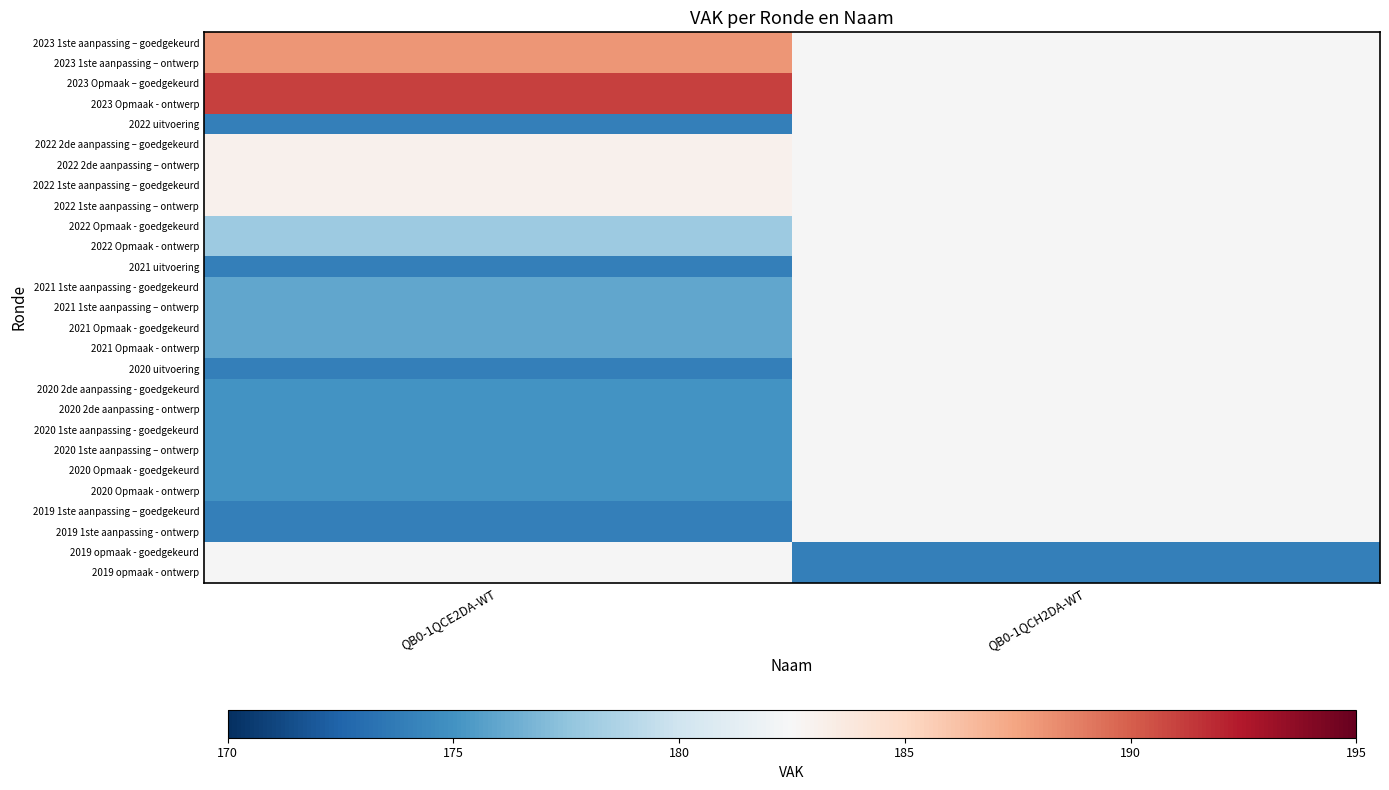

At QB0-1QCH2DA-WT, list the series in order from smallest to largest.

2023 1ste aanpassing – goedgekeurd, 2023 1ste aanpassing – ontwerp, 2023 Opmaak – goedgekeurd, 2023 Opmaak - ontwerp, 2022 uitvoering, 2022 2de aanpassing – goedgekeurd, 2022 2de aanpassing – ontwerp, 2022 1ste aanpassing – goedgekeurd, 2022 1ste aanpassing – ontwerp, 2022 Opmaak - goedgekeurd, 2022 Opmaak - ontwerp, 2021 uitvoering, 2021 1ste aanpassing - goedgekeurd, 2021 1ste aanpassing – ontwerp, 2021 Opmaak - goedgekeurd, 2021 Opmaak - ontwerp, 2020 uitvoering, 2020 2de aanpassing - goedgekeurd, 2020 2de aanpassing - ontwerp, 2020 1ste aanpassing - goedgekeurd, 2020 1ste aanpassing – ontwerp, 2020 Opmaak - goedgekeurd, 2020 Opmaak - ontwerp, 2019 1ste aanpassing – goedgekeurd, 2019 1ste aanpassing - ontwerp, 2019 opmaak - goedgekeurd, 2019 opmaak - ontwerp